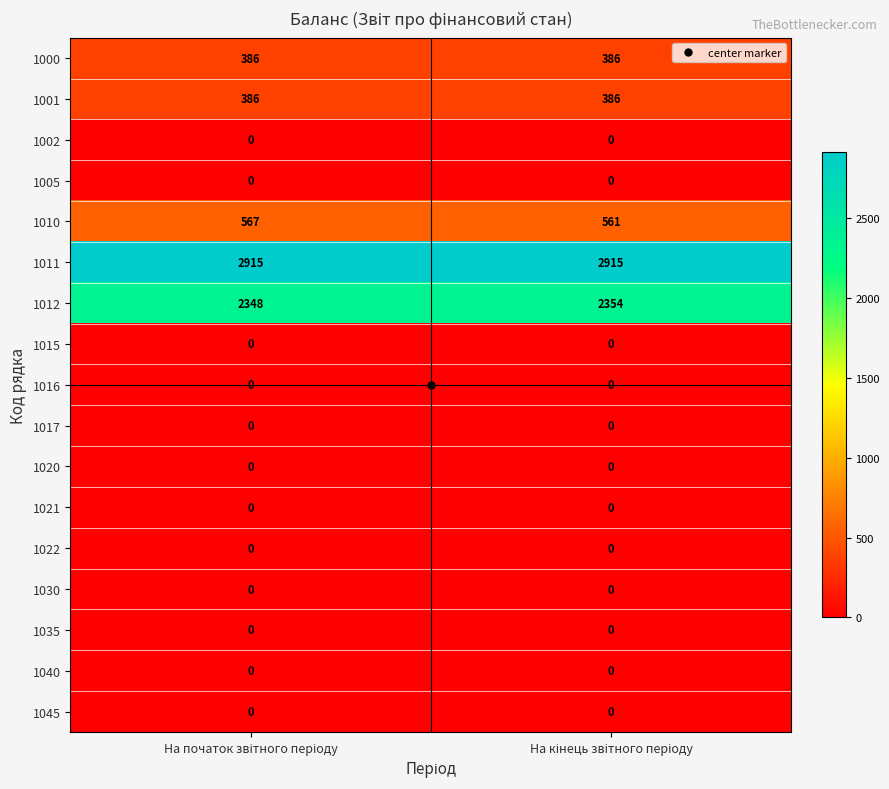

Which series has the largest total across all categories?

1011